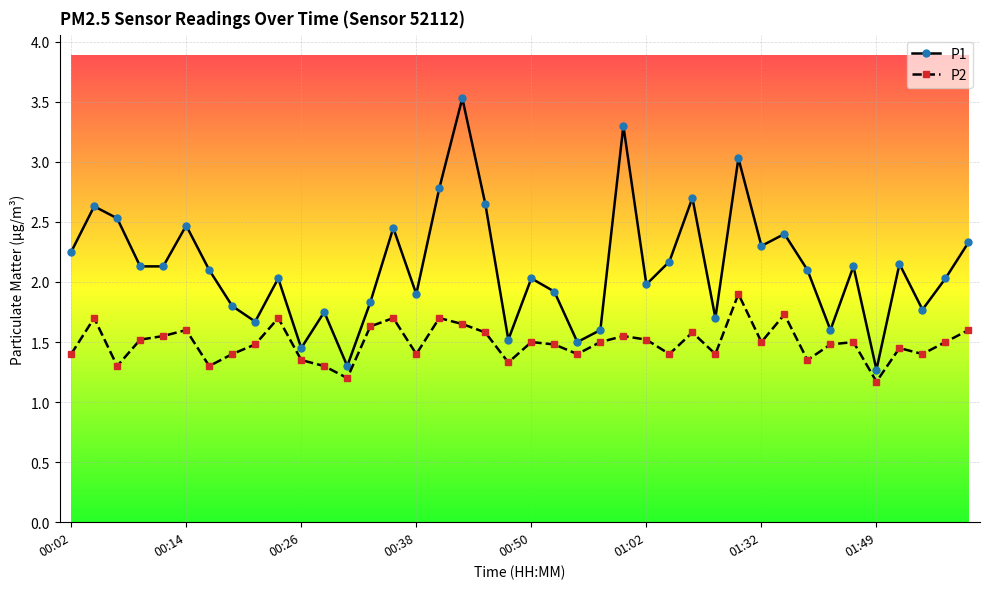

What is the sum of all P1 values?

84.9